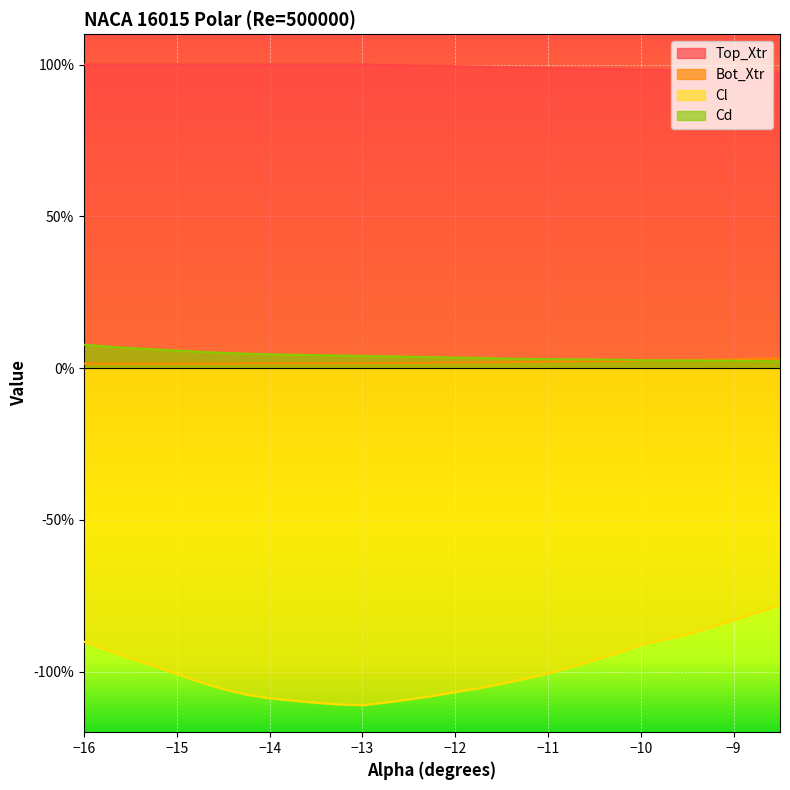

True or false: Cd and Top_Xtr cross at least once.

False